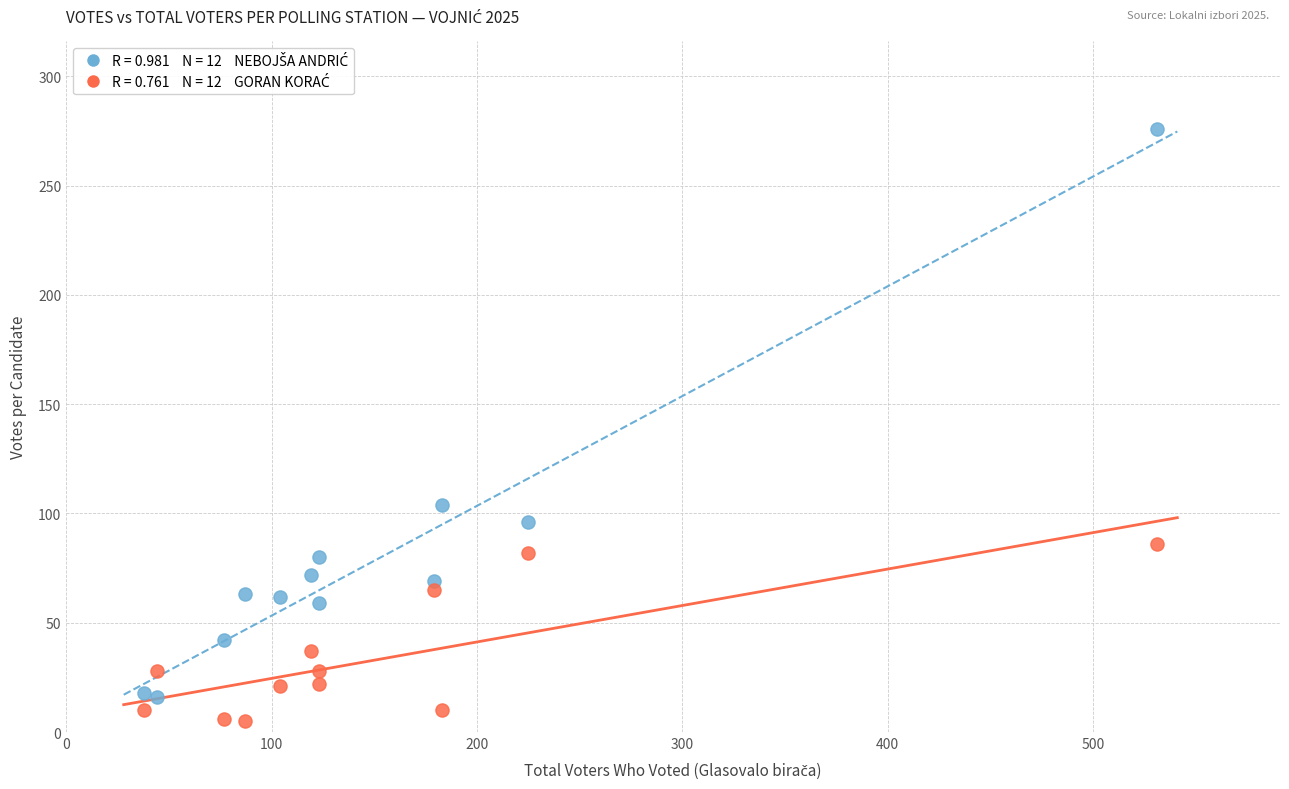

Across all data points, what is the range of X values (max minus min)?

493